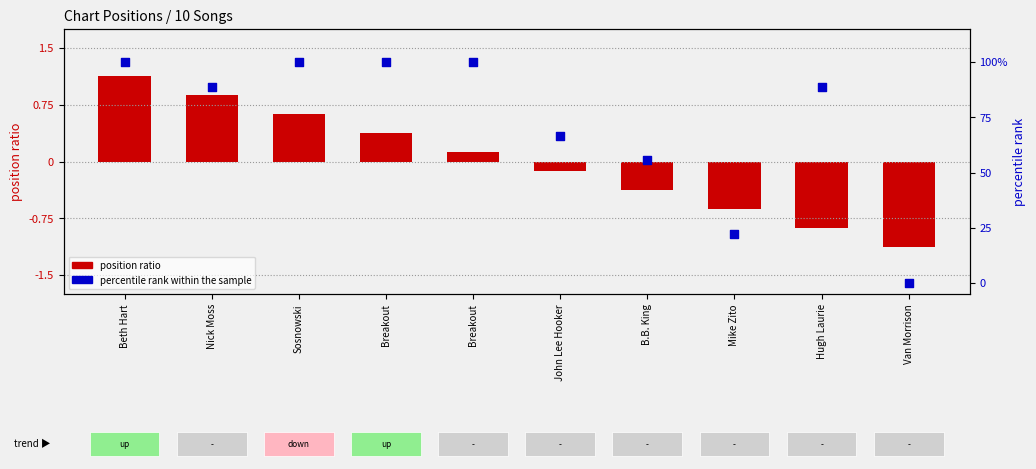

What are all the series names shown in the legend?

position ratio, percentile rank within the sample